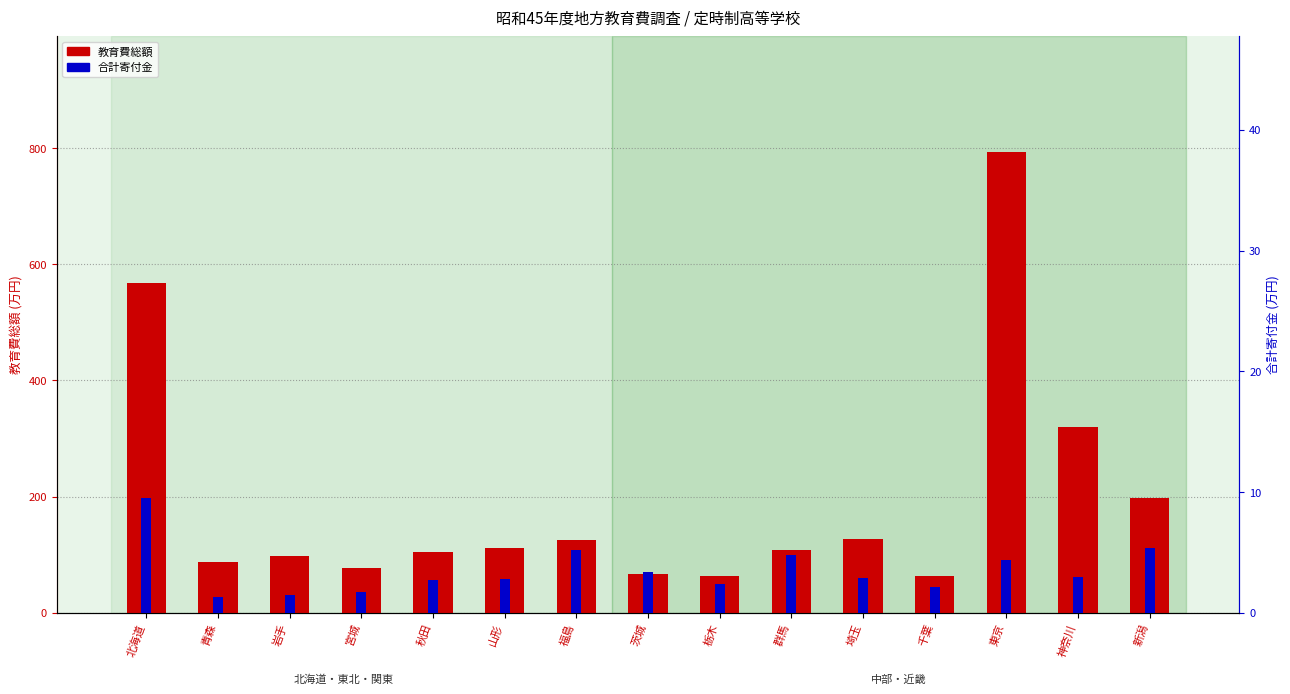

How many data points does each series have?

15